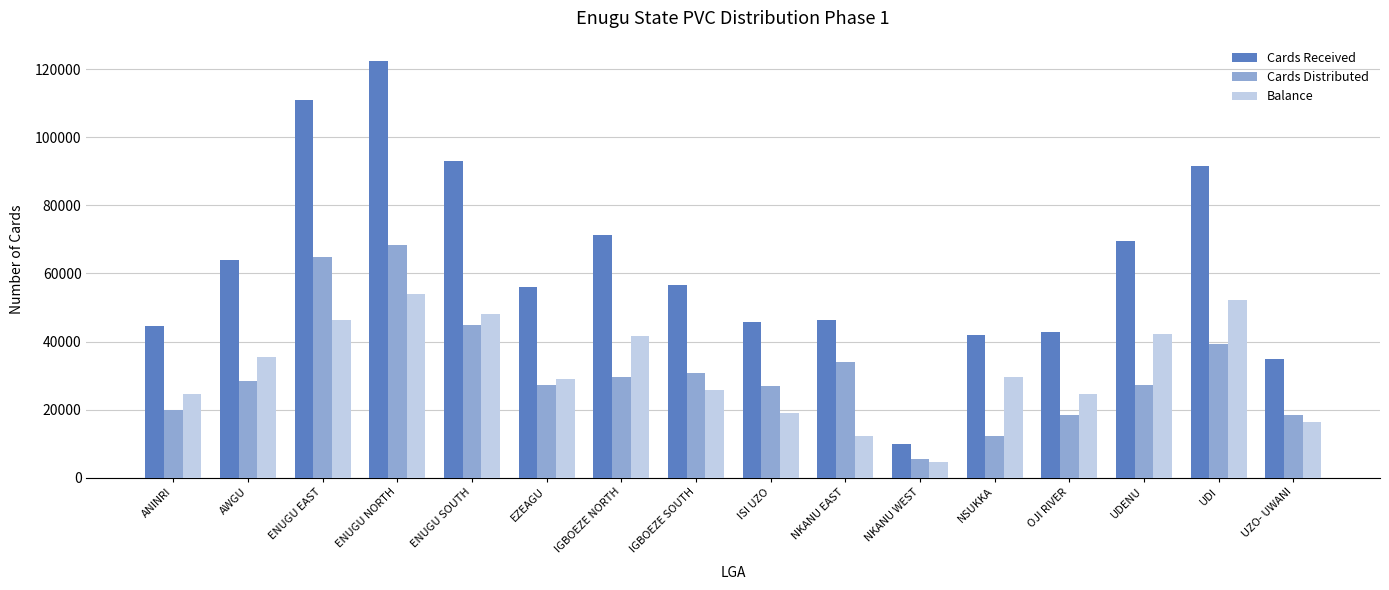

How many groups of bars are there?

16